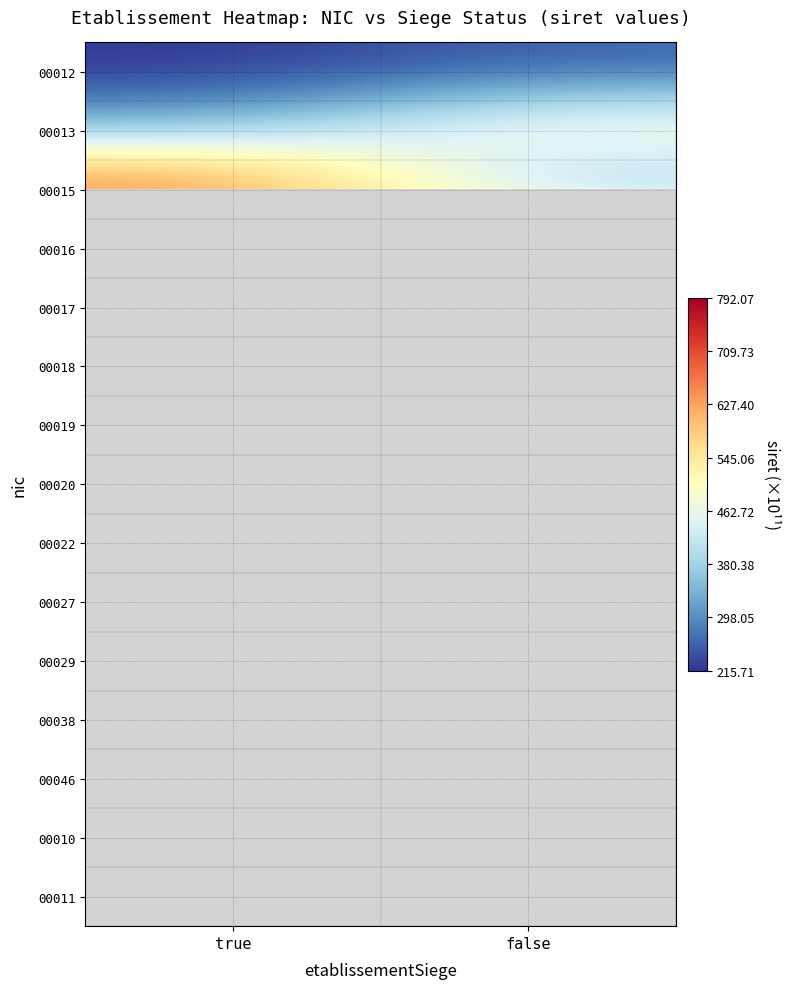

What is the smallest value displayed?

215.7